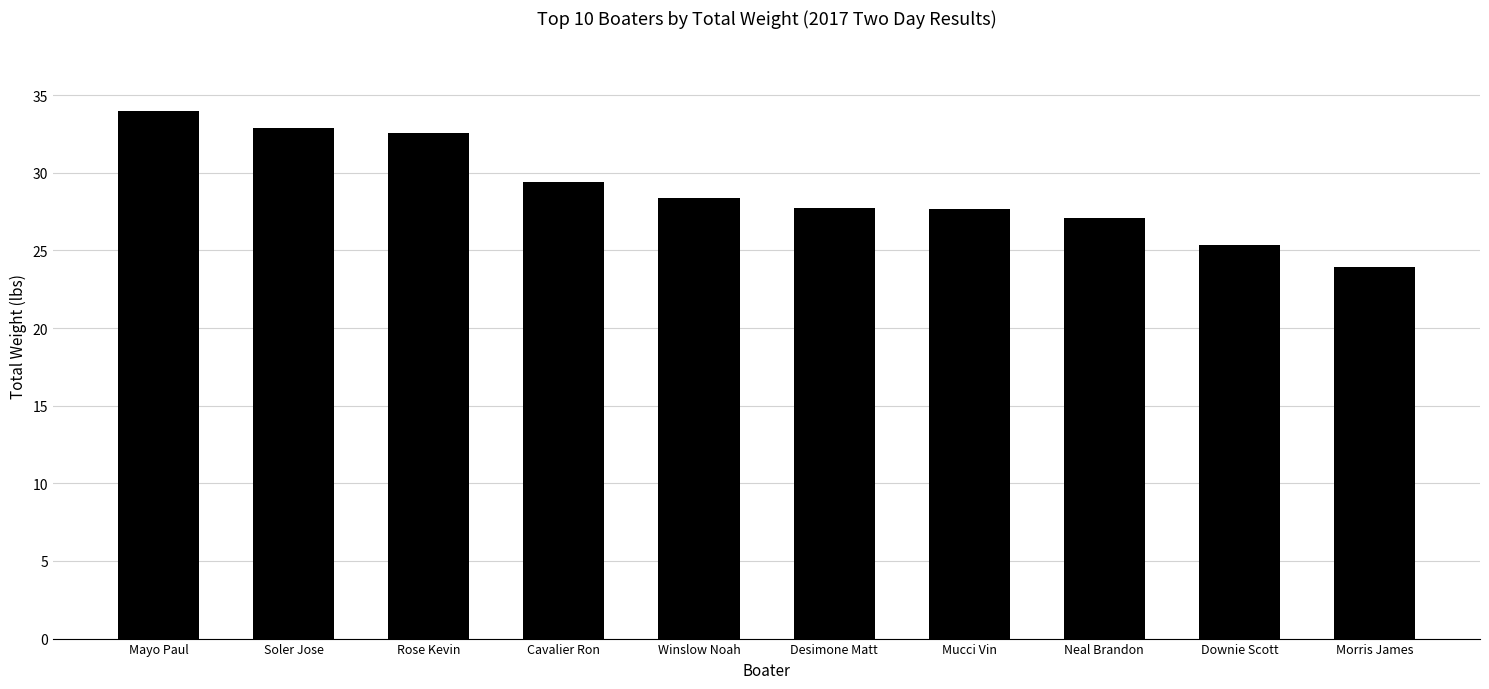

Read the value at Morris James.

23.9